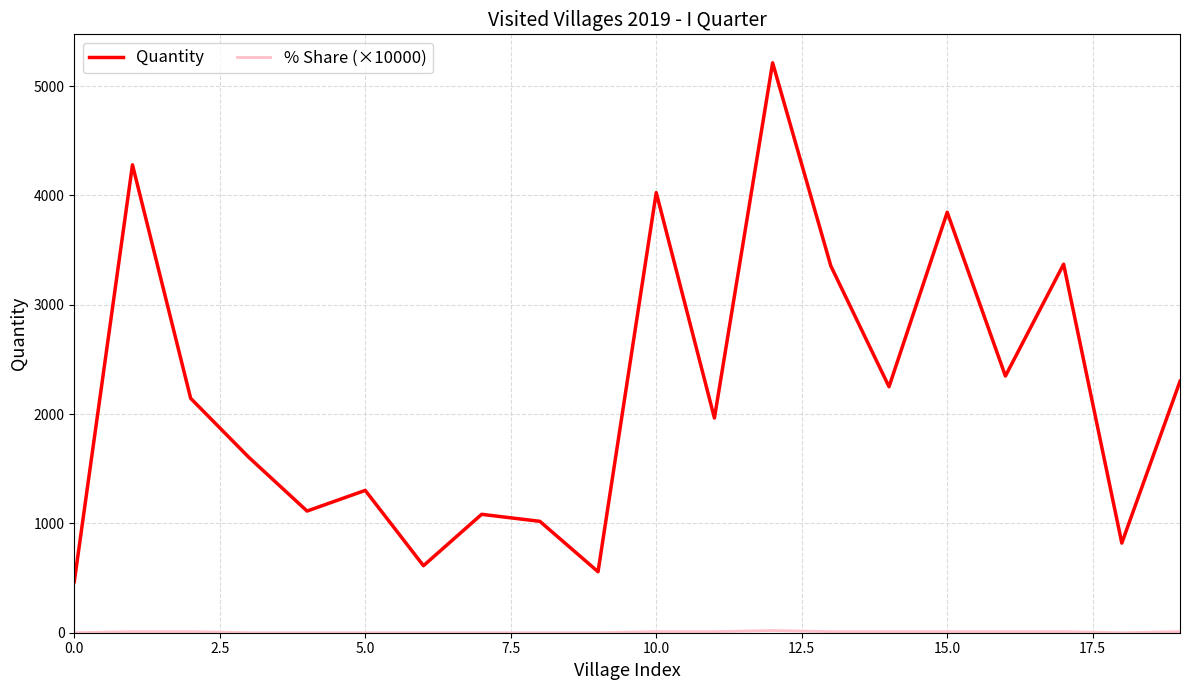

Which series has the widest spread of values?

Quantity